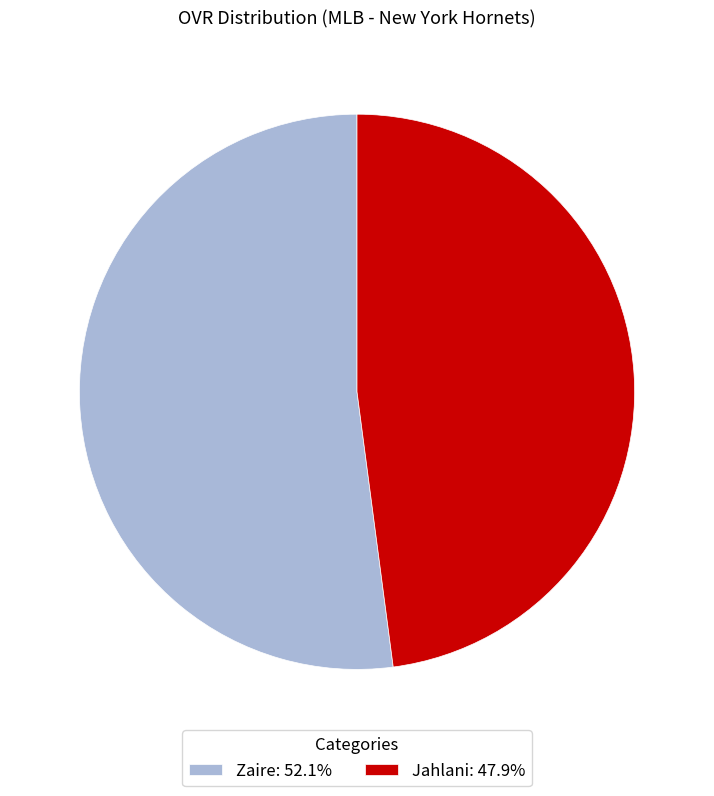

Which has a higher value, Jahlani or Zaire?

Zaire